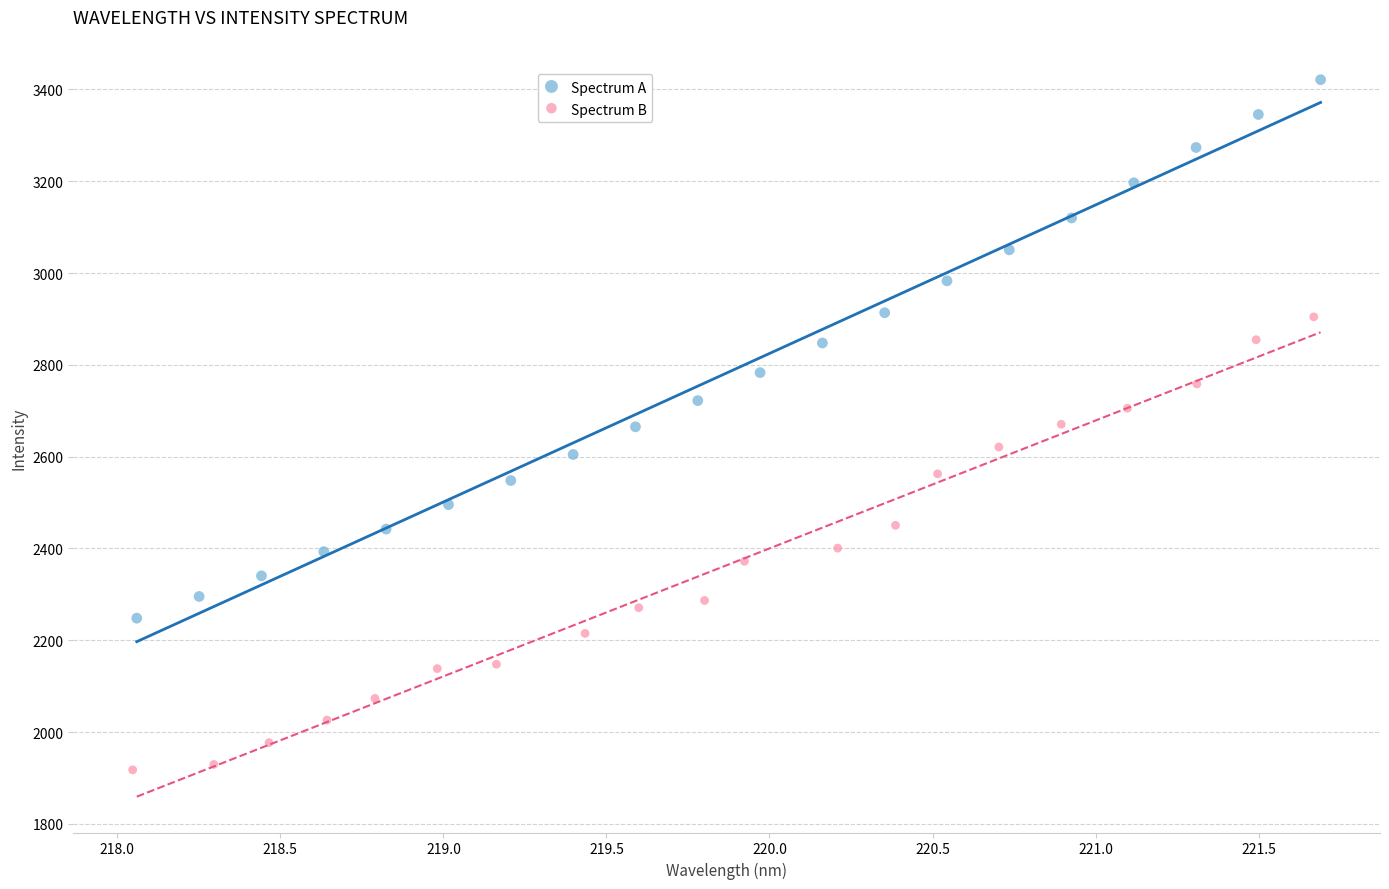

Which series has the widest spread of Y values?

Spectrum A